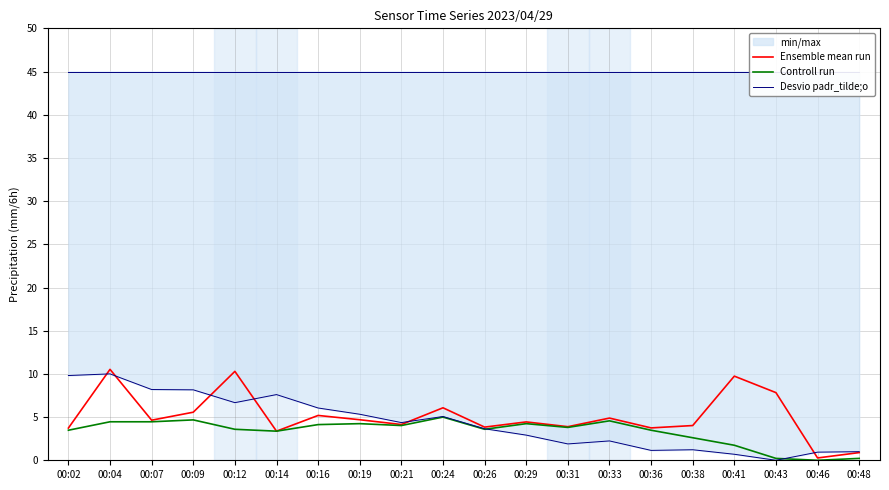

What is the maximum value for Ensemble mean run?

10.5